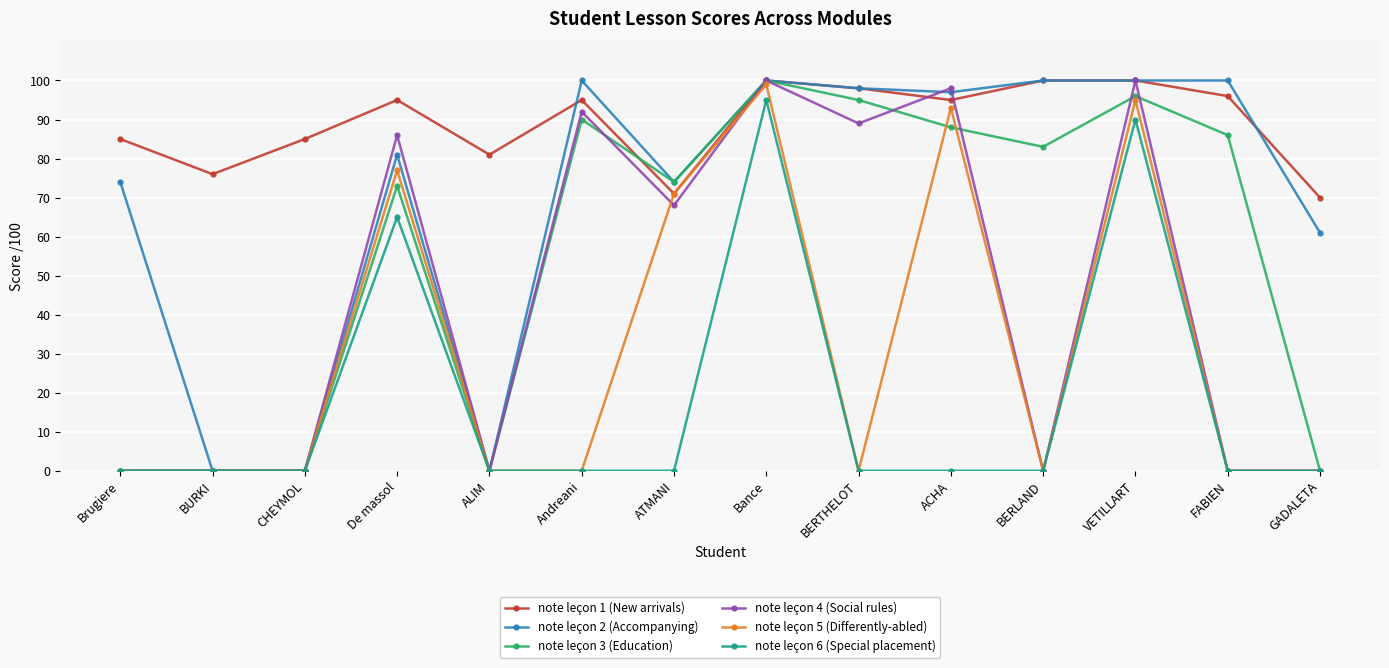

Which series has the largest total across all categories?

note leçon 1 (New arrivals)